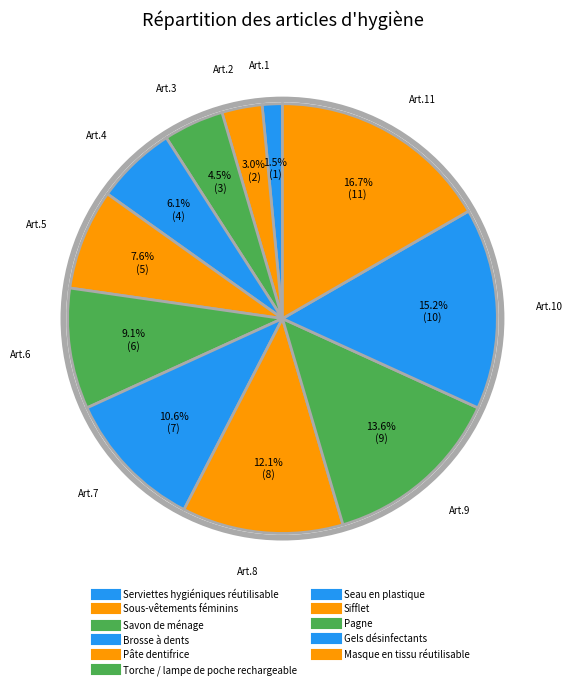

To the nearest percent, what portion does Brosse à dents represent?

6%